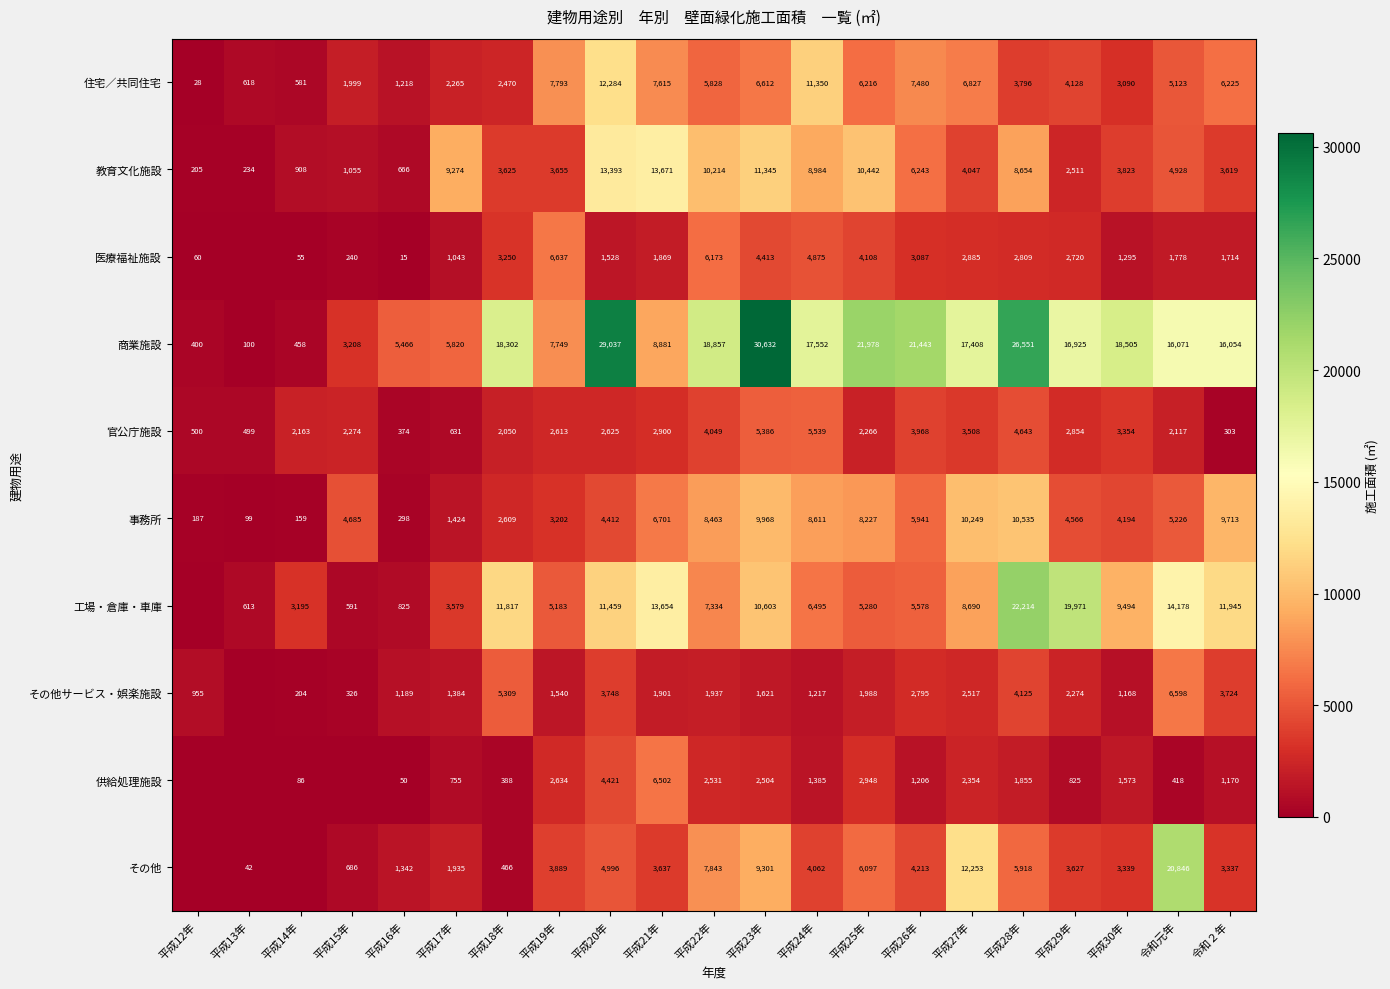

Rank the series at 平成21年 from highest to lowest value.

教育文化施設, 工場・倉庫・車庫, 商業施設, 住宅／共同住宅, 事務所, 供給処理施設, その他, 官公庁施設, その他サービス・娯楽施設, 医療福祉施設